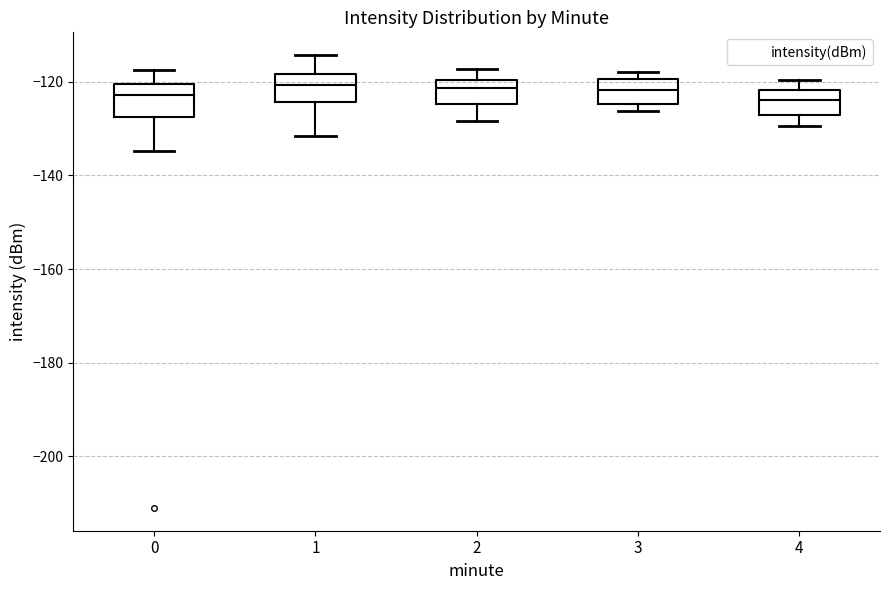

Where does the median line of the box at x = 1 sit on the y-axis? The values are not printed on the chart, so give them approximately, as read against the axis.

-120